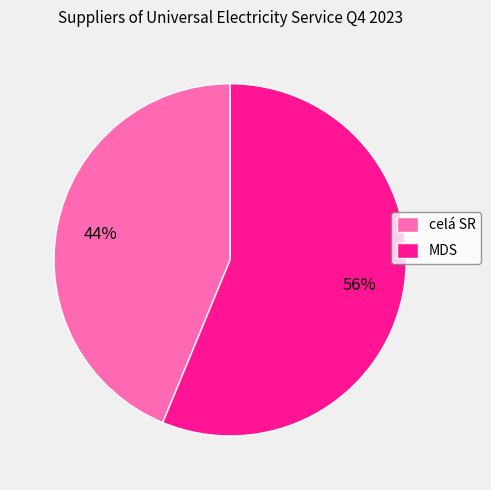

Do MDS and celá SR together represent more than half of the pie?

Yes